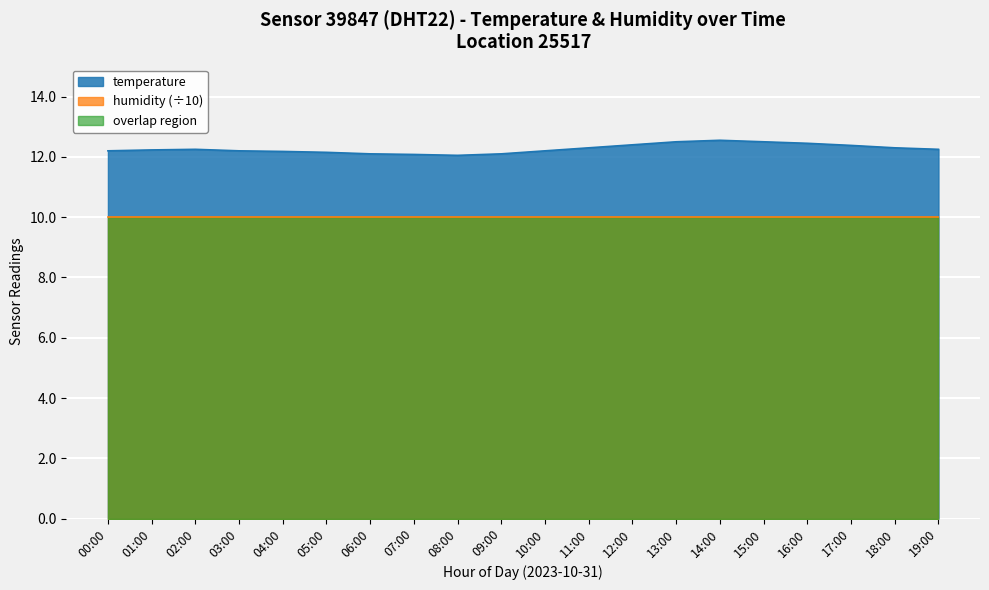

How many points are lower than both their immediate neighbors (excluding endpoints)?

1